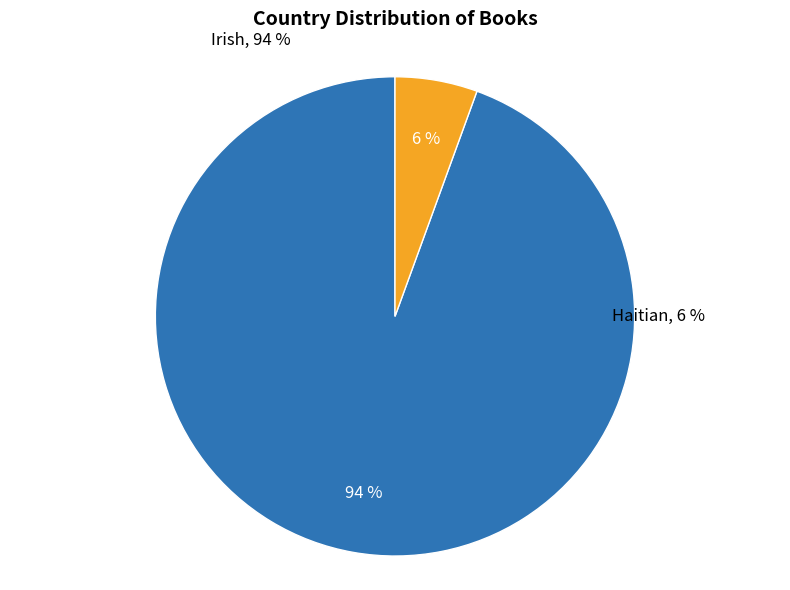

Count the number of slices in the pie.

2